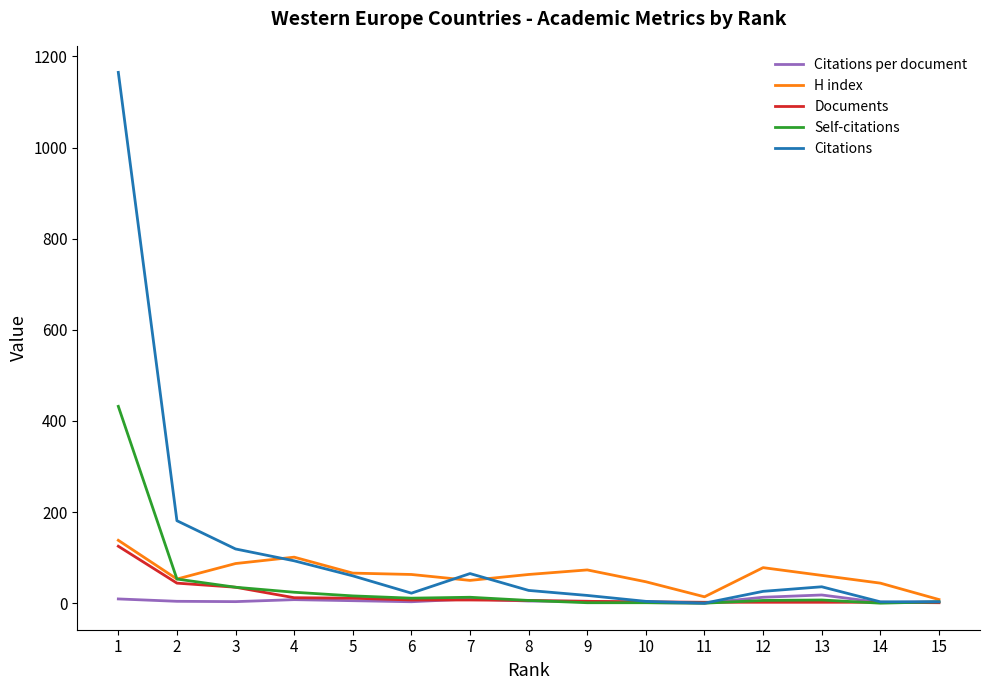

At which label is Self-citations closest to 216?

2